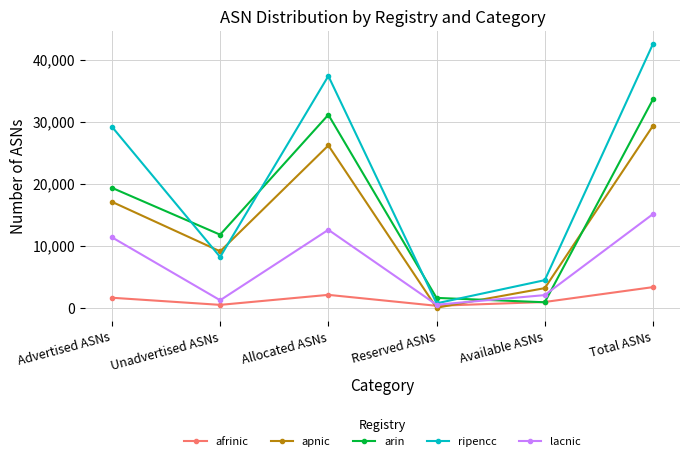

What is the label of the 3rd point from the right?

Reserved ASNs